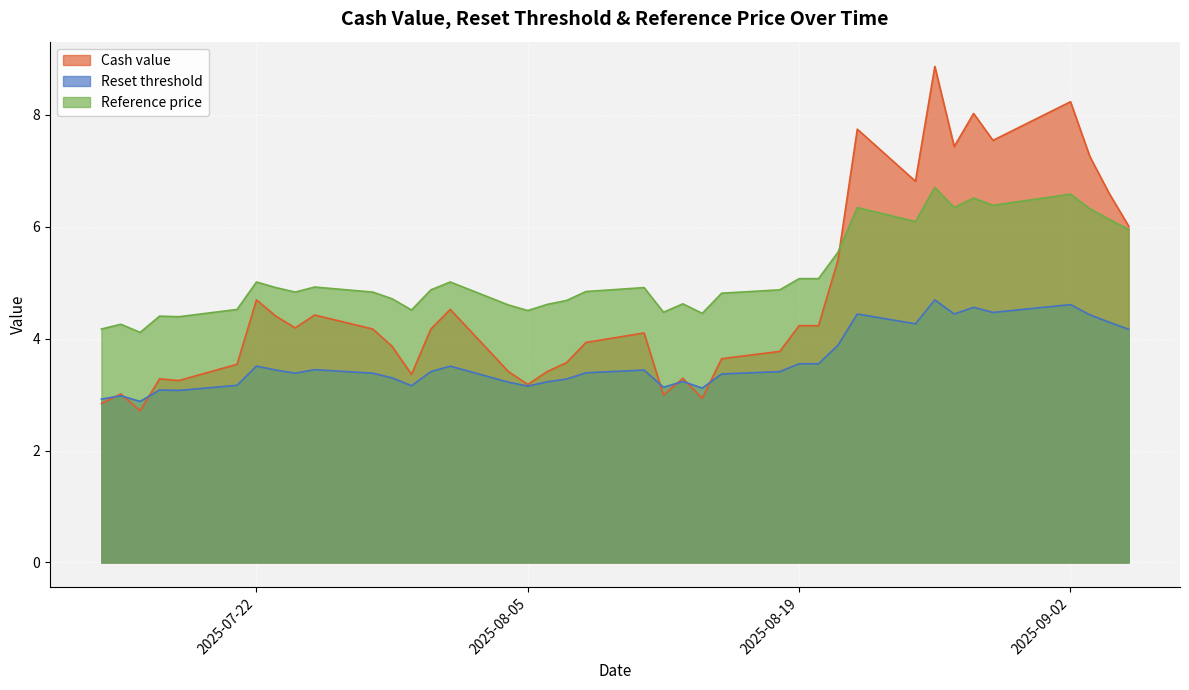

Rank the series at 2025-08-19 from lowest to highest value.

Reset threshold, Cash value, Reference price